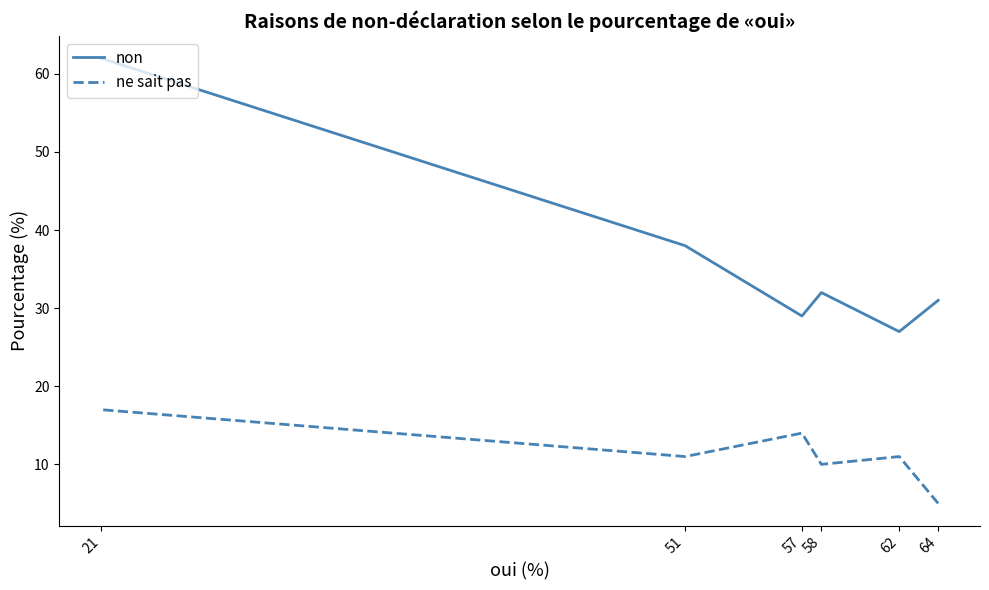

List the series in order of their overall mean, highest first.

non, ne sait pas